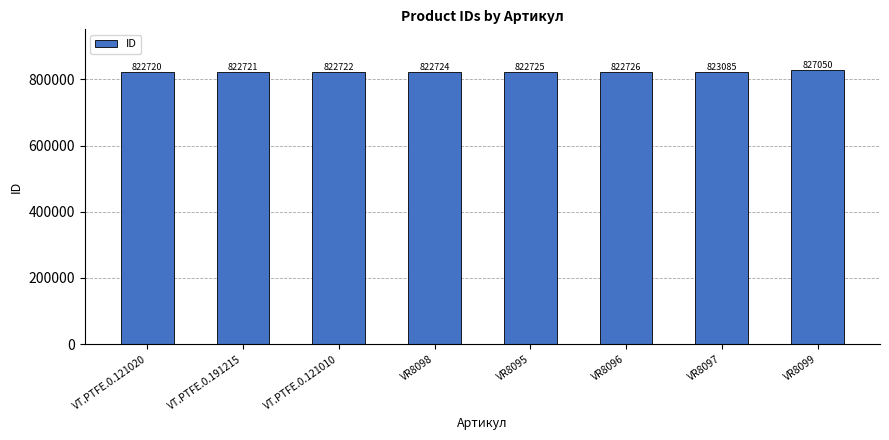

Reading left to right, extract all data points from this chart.

822720	822721	822722	822724	822725	822726	823085	827050